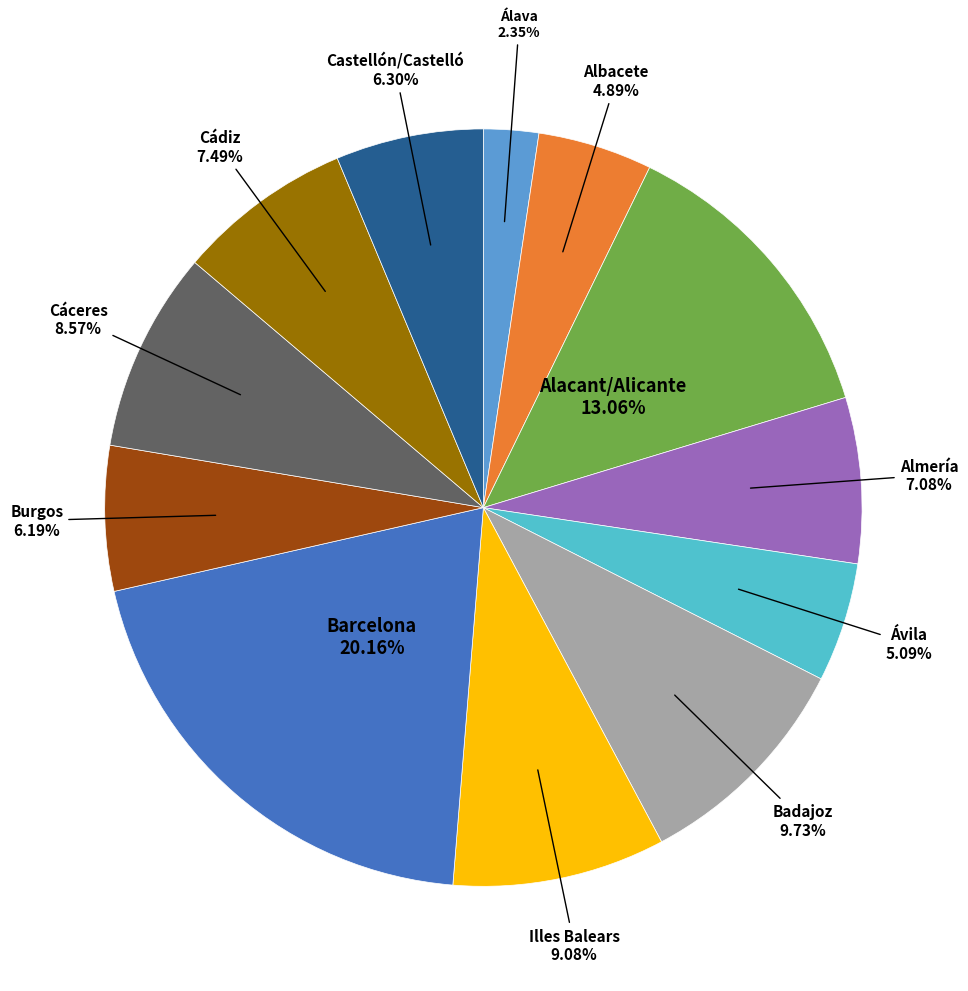

Between Badajoz and Cáceres, which is larger?

Badajoz